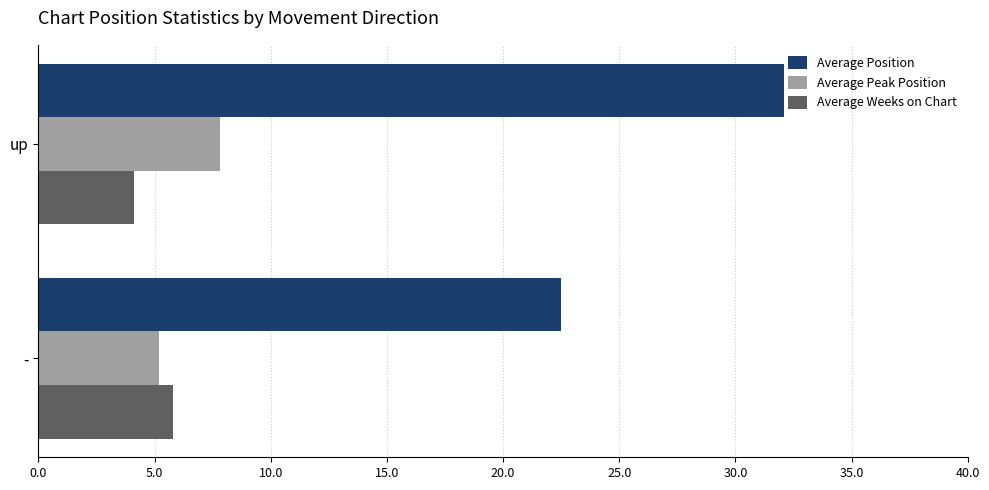

At how many categories does at least one series exceed 15?

2